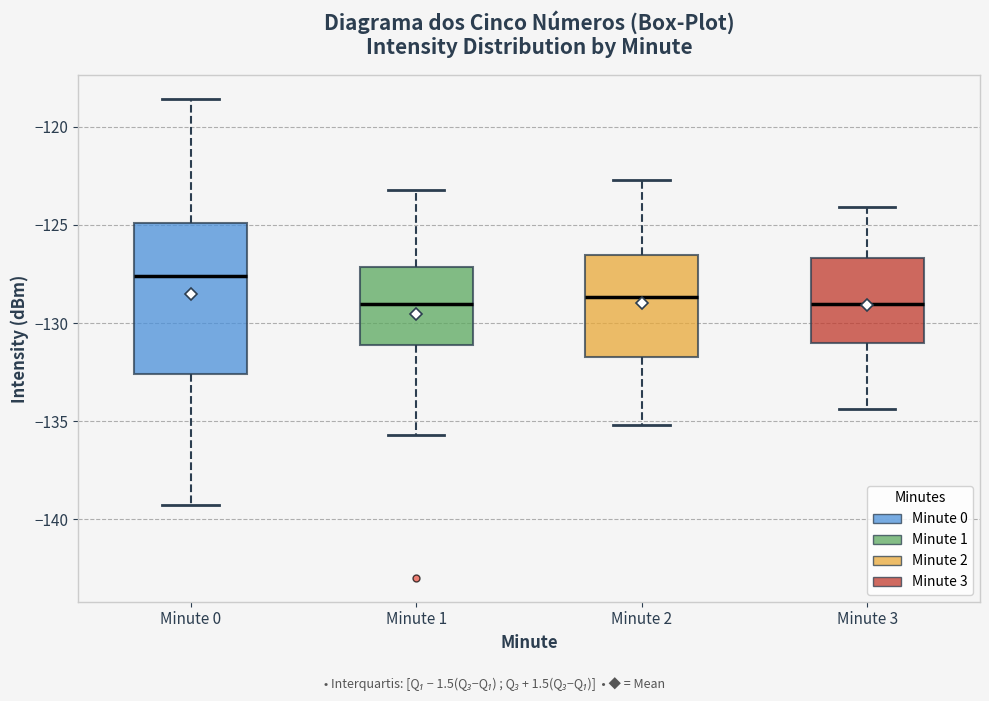

Which box is the tallest, from its lower edge to its upper edge?

Minute 0